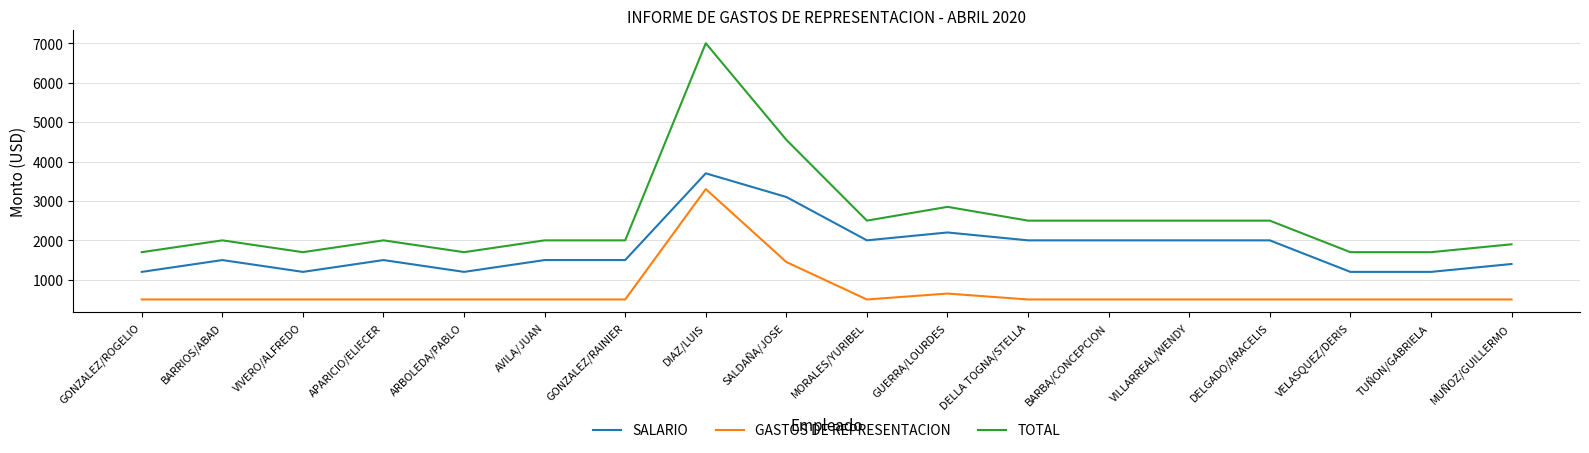

Reading left to right, transcribe all the data shown in this chart.

SALARIO: 1200	1500	1200	1500	1200	1500	1500	3700	3100	2000	2200	2000	2000	2000	2000	1200	1200	1400
GASTOS DE REPRESENTACION: 500	500	500	500	500	500	500	3300	1450	500	650	500	500	500	500	500	500	500
TOTAL: 1700	2000	1700	2000	1700	2000	2000	7000	4550	2500	2850	2500	2500	2500	2500	1700	1700	1900